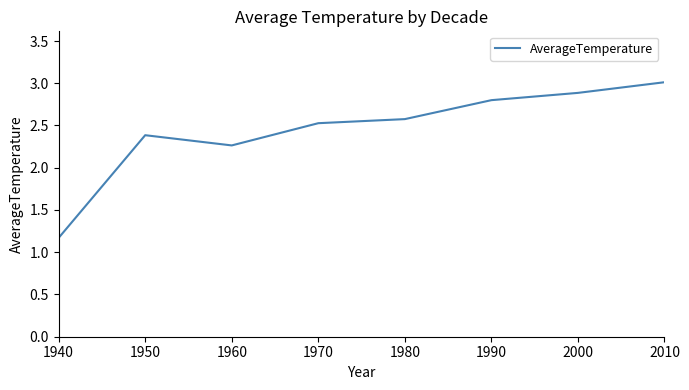

Where does the data first go above 2?

1950